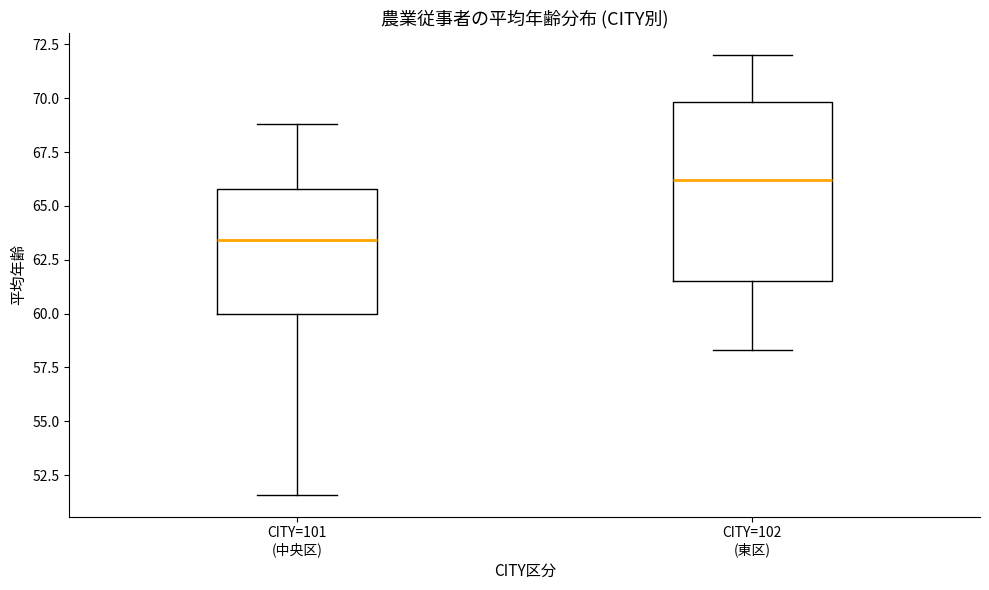

Which box has the lowest median line?

CITY=101 (中央区)